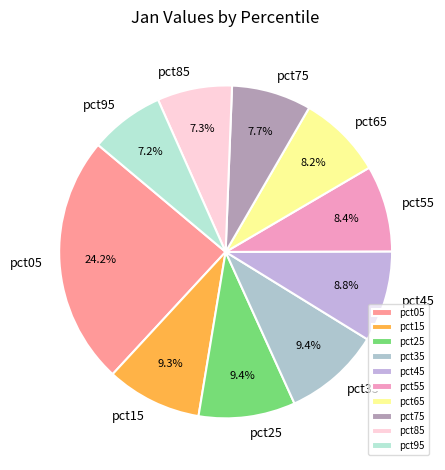

What is the largest slice in the pie chart?

pct05